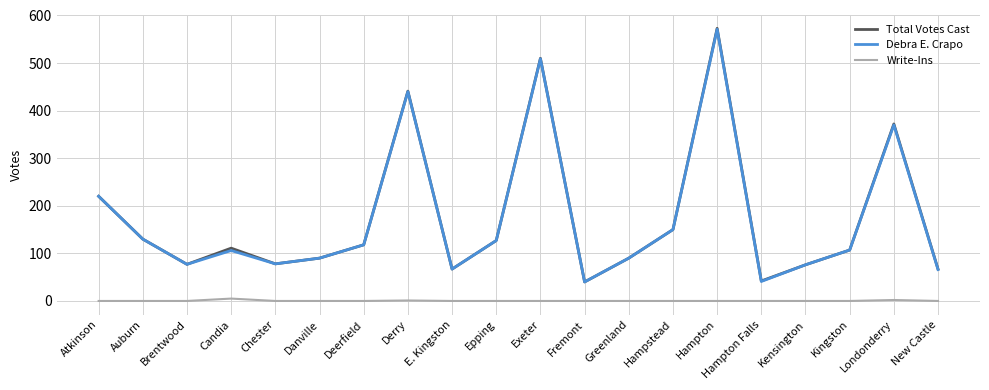

What is the total value across all series at Epping?

254